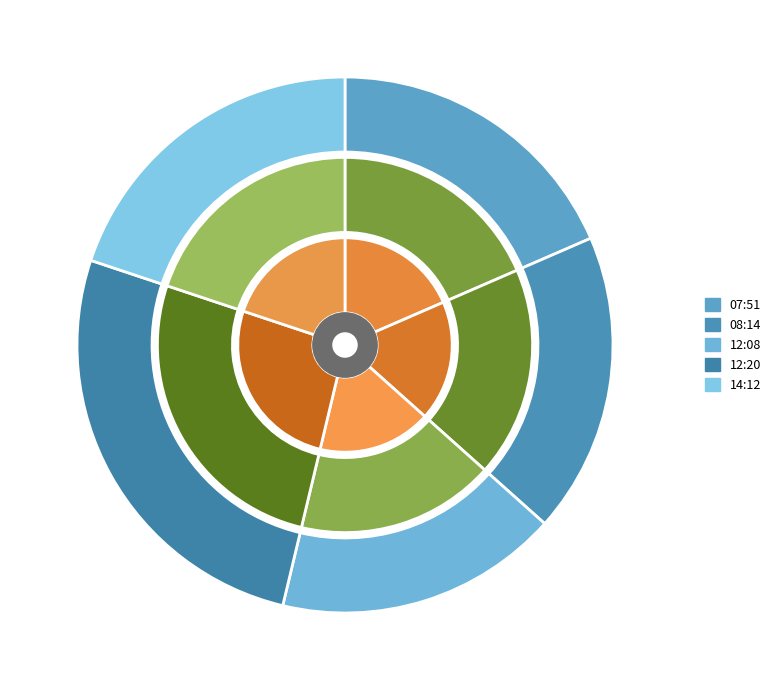

What portion of the pie excludes 2023-05-22T12:20:43.536Z?

73.6%